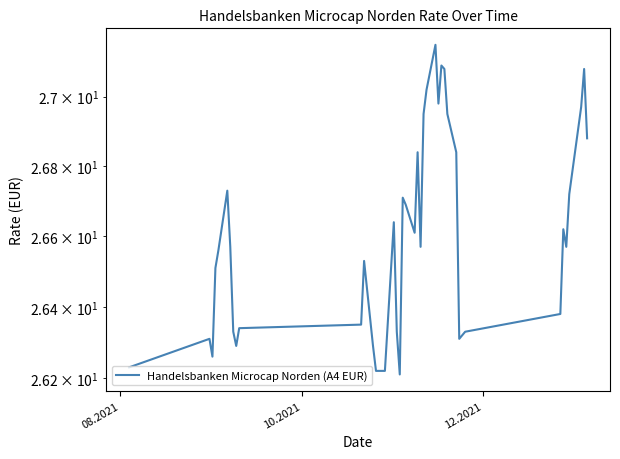

Reading left to right, what are all the values shown in this chart?

26.2	26.3	26.3	26.5	26.6	26.7	26.6	26.3	26.3	26.3	26.4	26.5	26.3	26.2	26.2	26.6	26.3	26.2	26.7	26.7	26.6	26.8	26.6	26.9	27.0	27.1	27.0	27.1	27.1	26.9	26.8	26.3	26.3	26.4	26.6	26.6	26.7	27.0	27.1	26.9